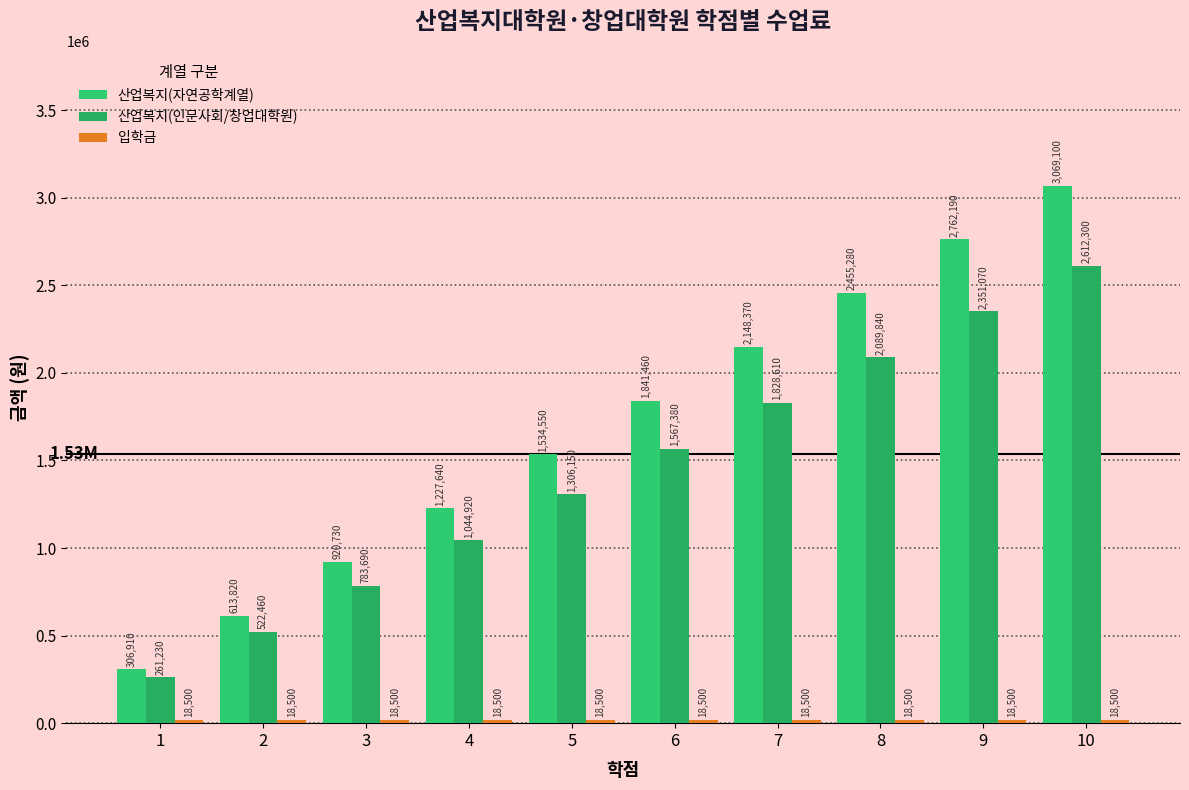

Reading right to left, extract all data points from this chart.

산업복지(자연공학계열): 10=3069100	9=2762190	8=2455280	7=2148370	6=1841460	5=1534550	4=1227640	3=920730	2=613820	1=306910
산업복지(인문사회/창업대학원): 10=2612300	9=2351070	8=2089840	7=1828610	6=1567380	5=1306150	4=1044920	3=783690	2=522460	1=261230
입학금: 10=18500	9=18500	8=18500	7=18500	6=18500	5=18500	4=18500	3=18500	2=18500	1=18500